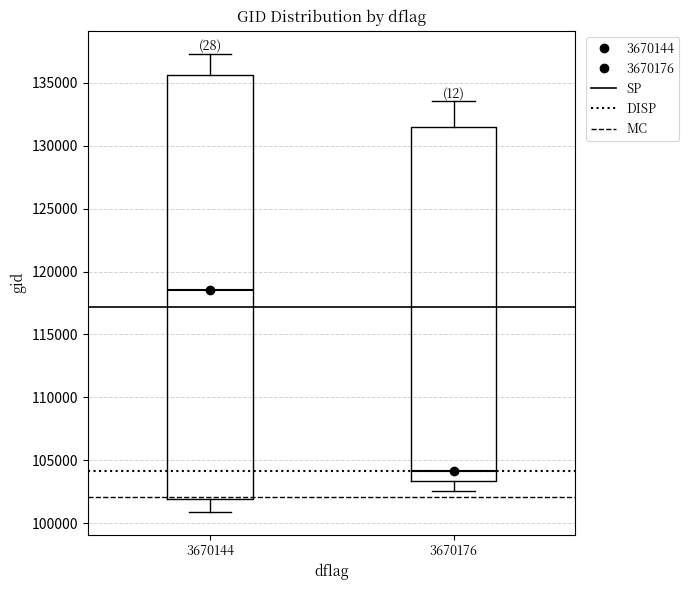

Where is the upper edge of the box at x = 3670176 on the y-axis? The values are not printed on the chart, so give them approximately, as read against the axis.

131500